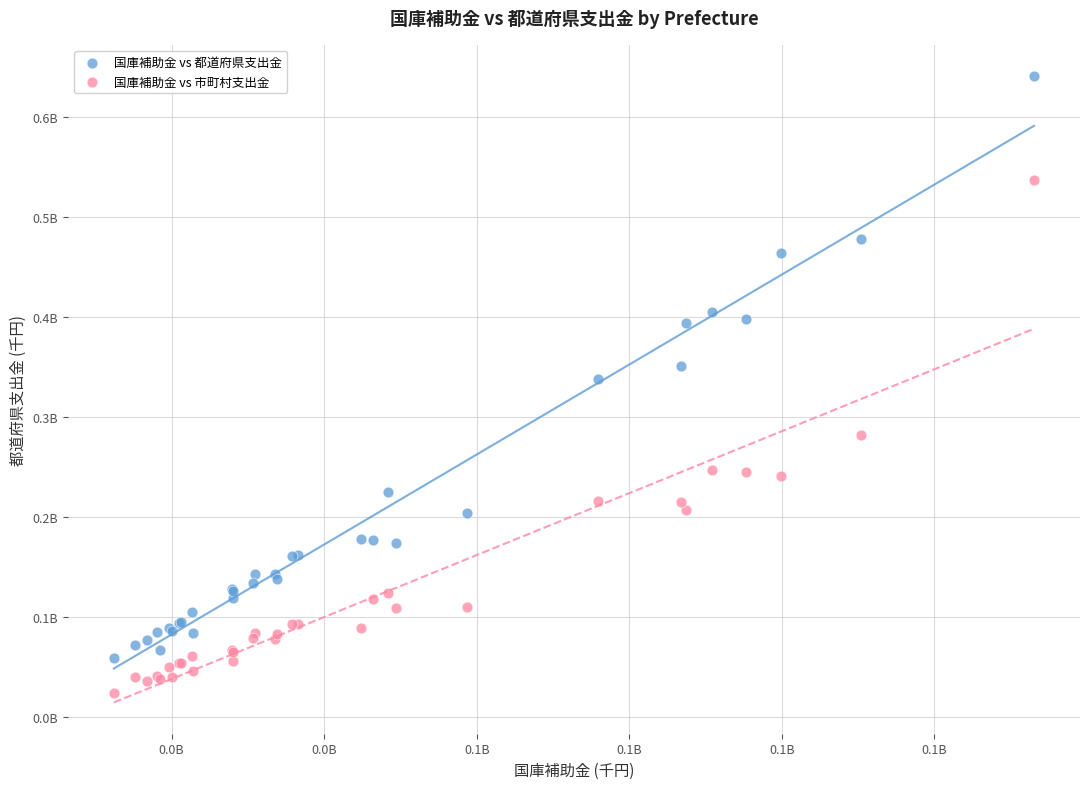

What are all the series names shown in the legend?

国庫補助金 vs 都道府県支出金, 国庫補助金 vs 市町村支出金